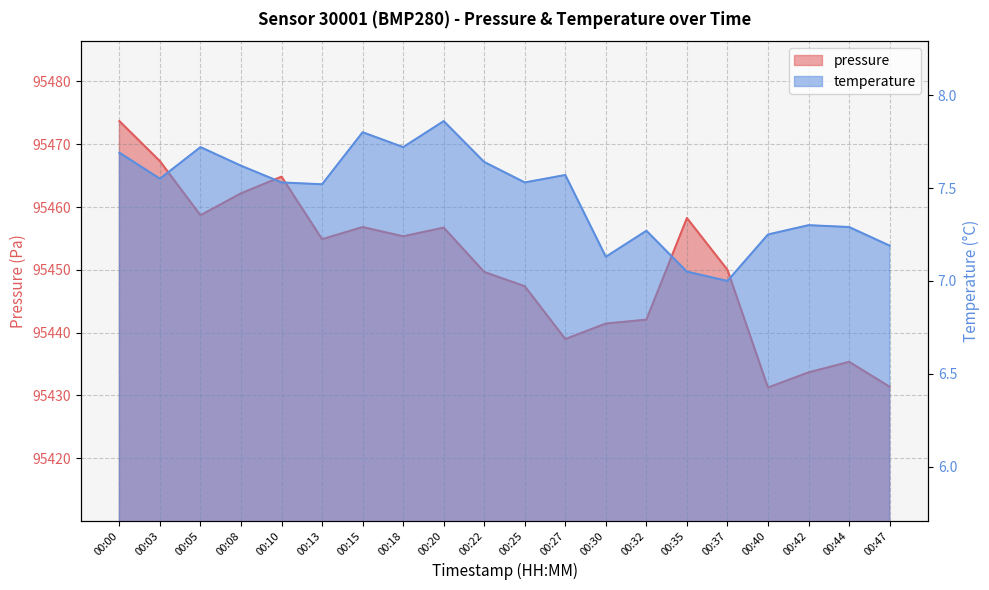

Between 00:32 and 00:37, which is larger?

00:37